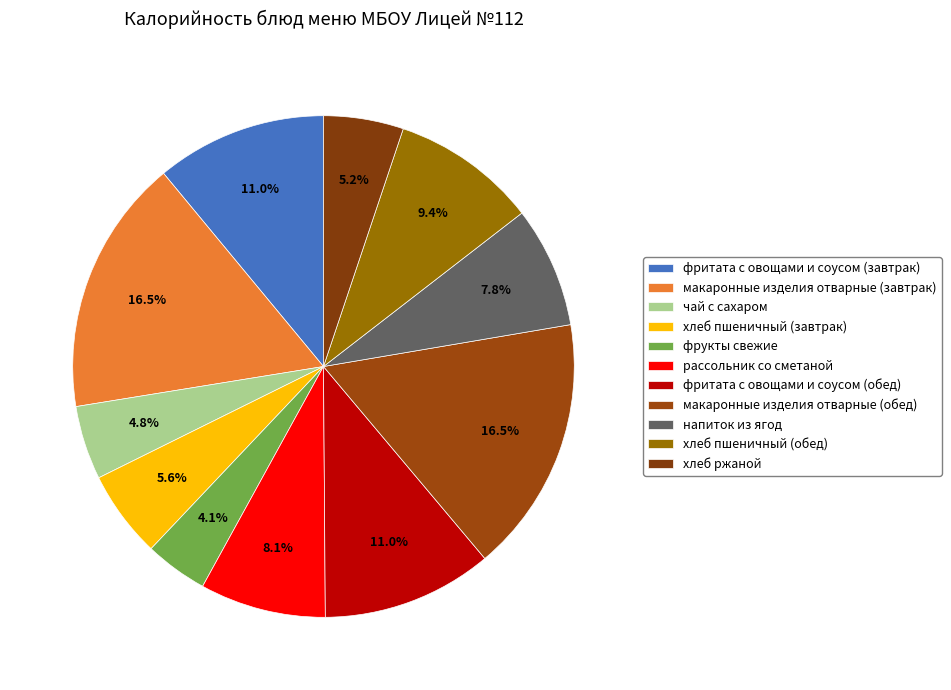

Which category has the smallest portion of the pie?

фрукты свежие